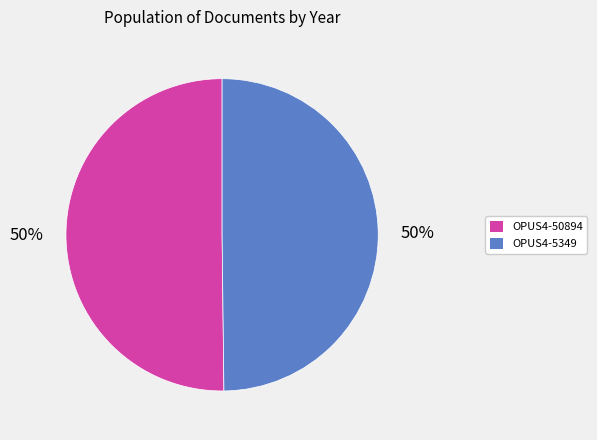

What percentage is the OPUS4-5349 slice, to the nearest percent?

50%